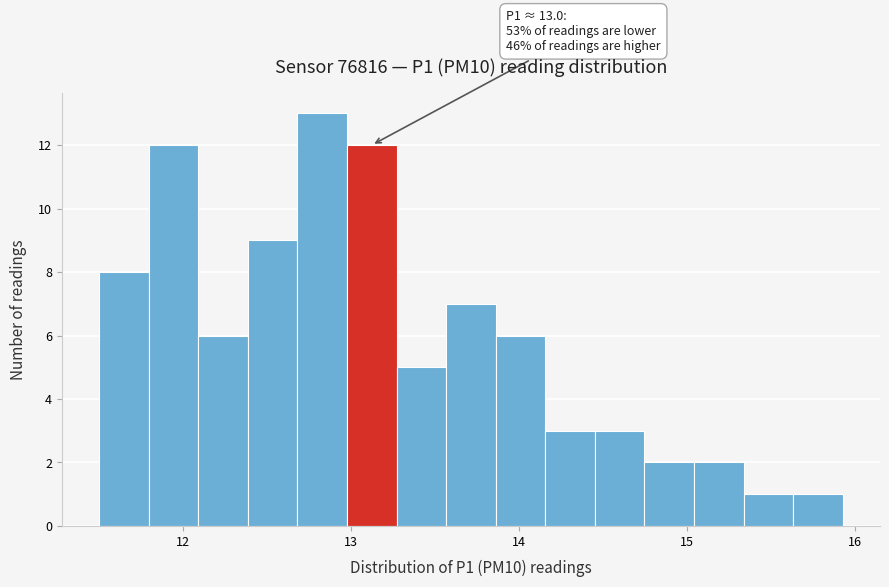

Read against the x-axis, roughly where is the centre of the tallest bar?

12.8